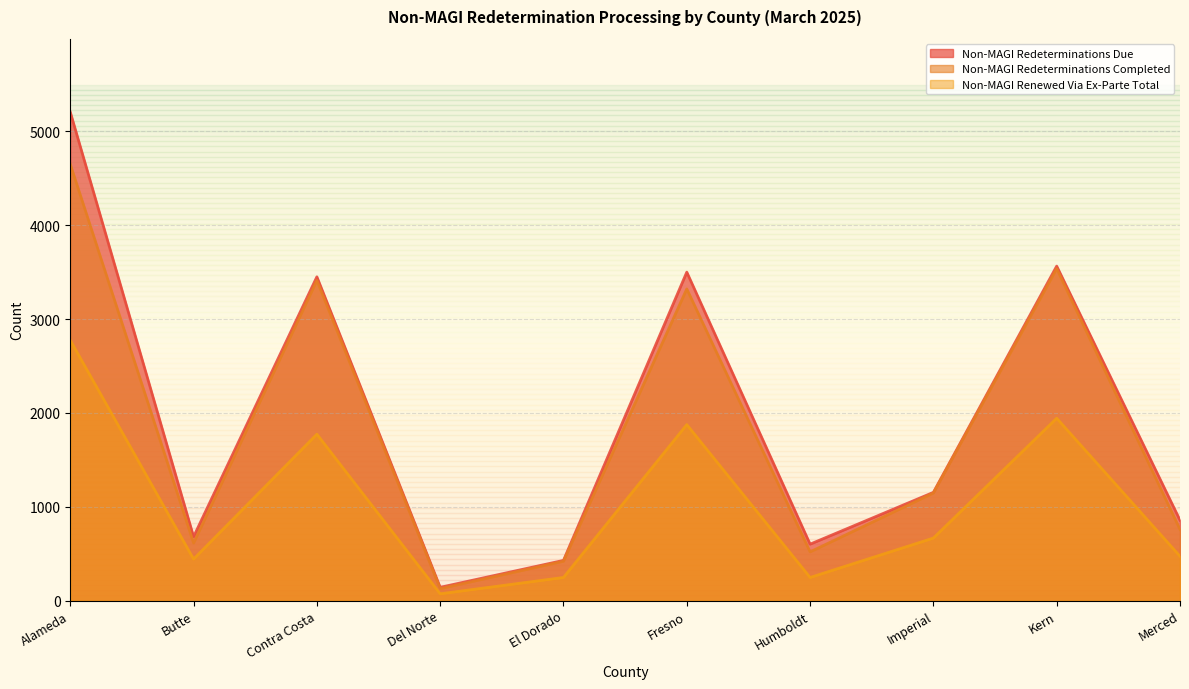

What is the spread (max minus min) of values at Humboldt?

355